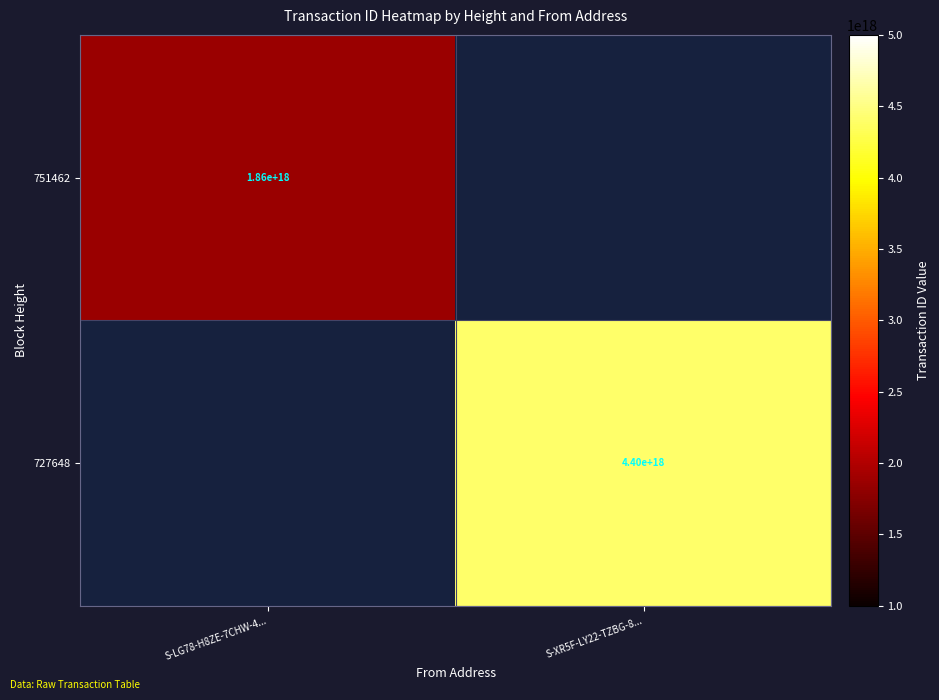

Is it true that 727648 equals 4400000000000000000 at S-XR5F-LY22-TZBG-8...?

True